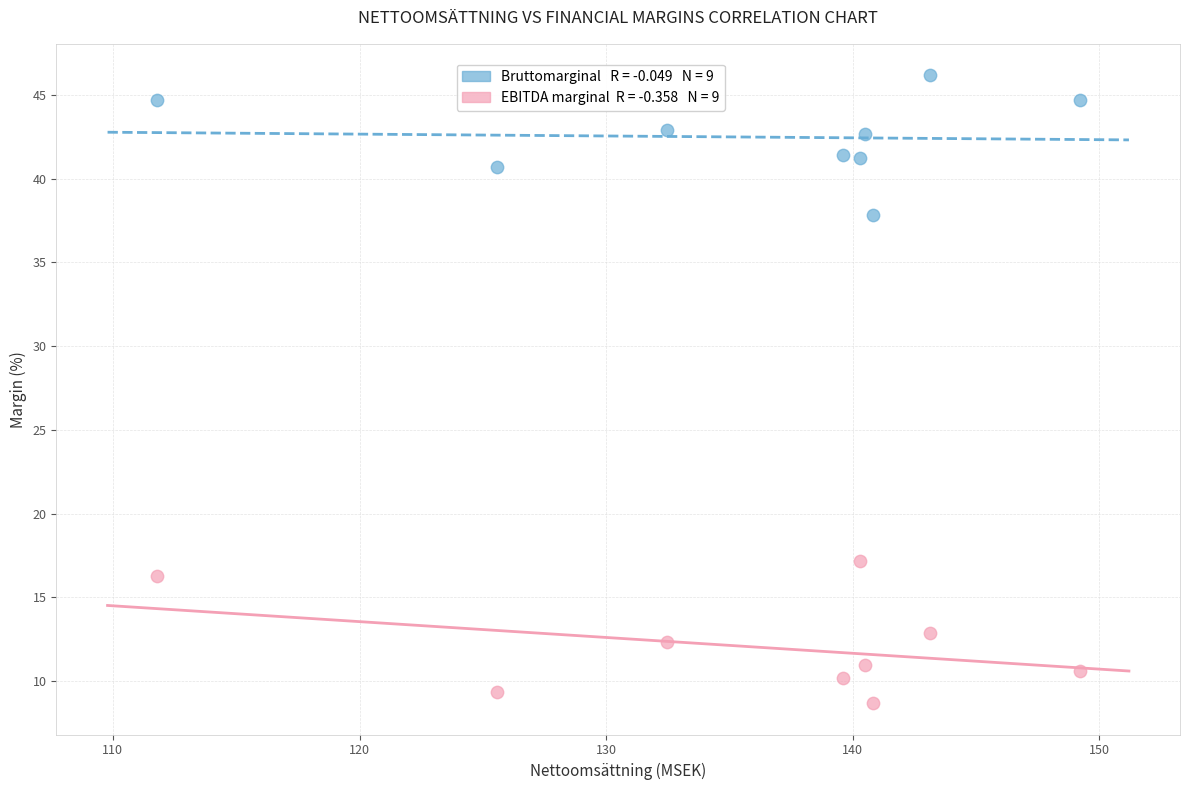

Across all data points, what is the range of X values (max minus min)?

37.4